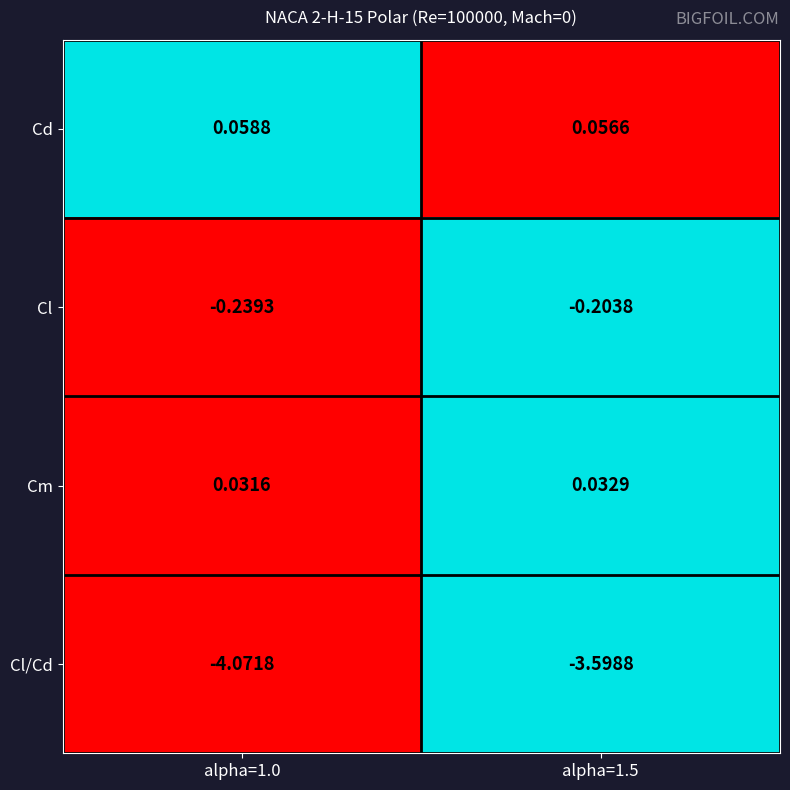

Which series has the largest total across all categories?

Cd